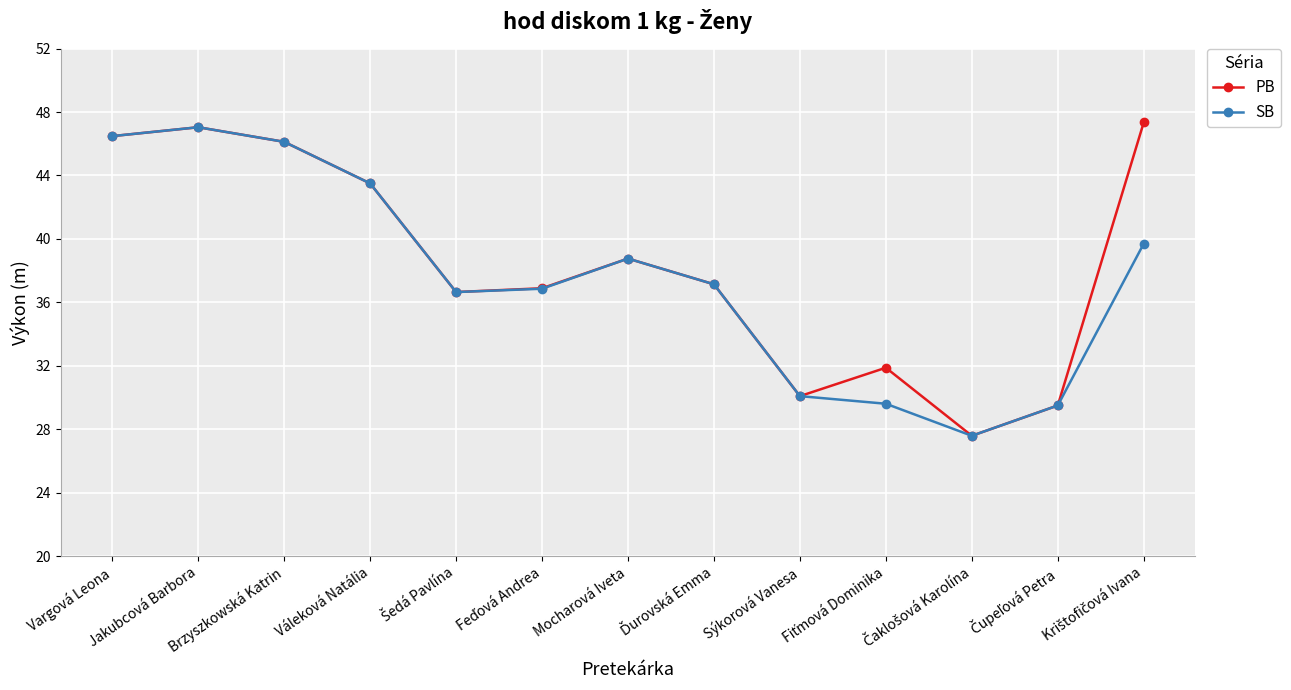

Is it true that PB equals 46.5 at Vargová Leona?

True